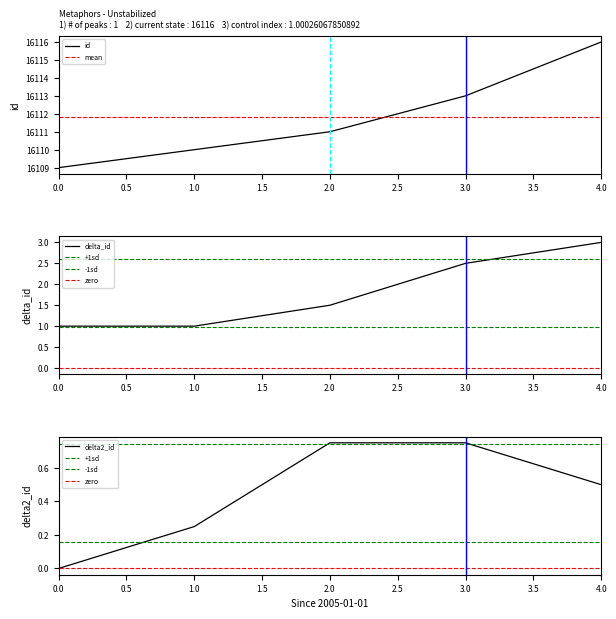

What is the value of the 1st point from the left?

16109